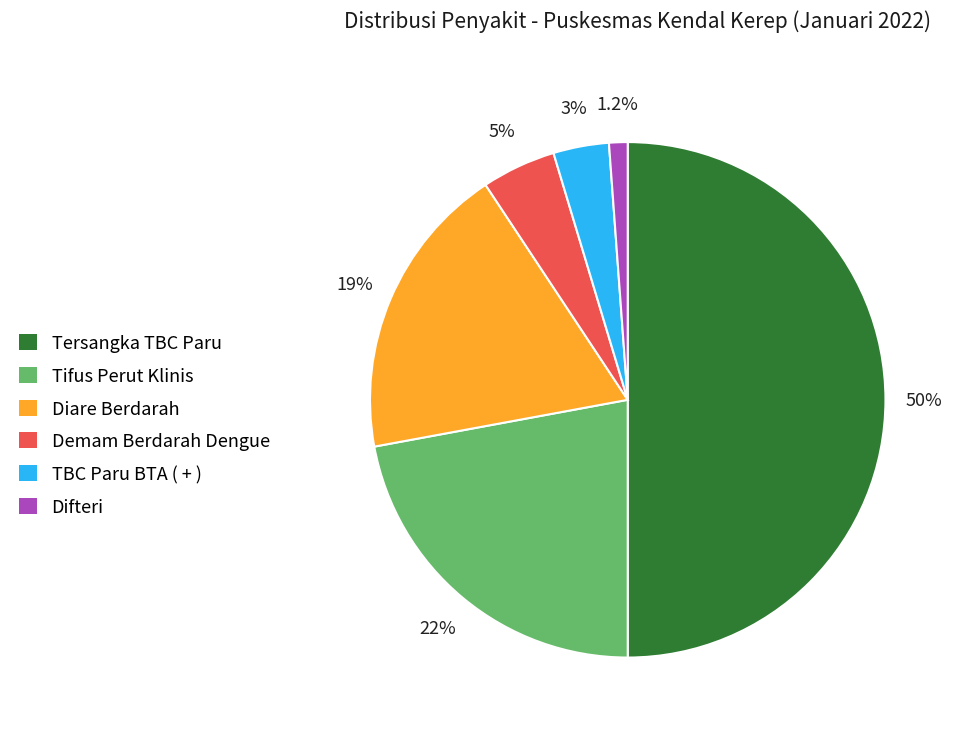

Between Demam Berdarah Dengue and TBC Paru BTA ( + ), which is larger?

Demam Berdarah Dengue